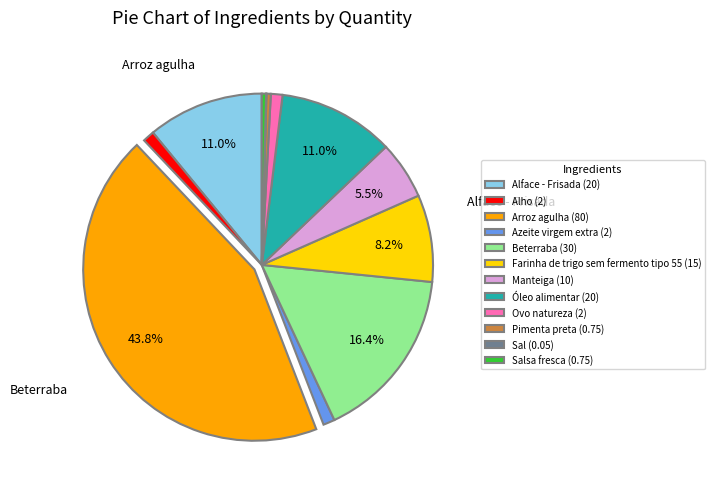

Which slice is the largest?

Arroz agulha (80)